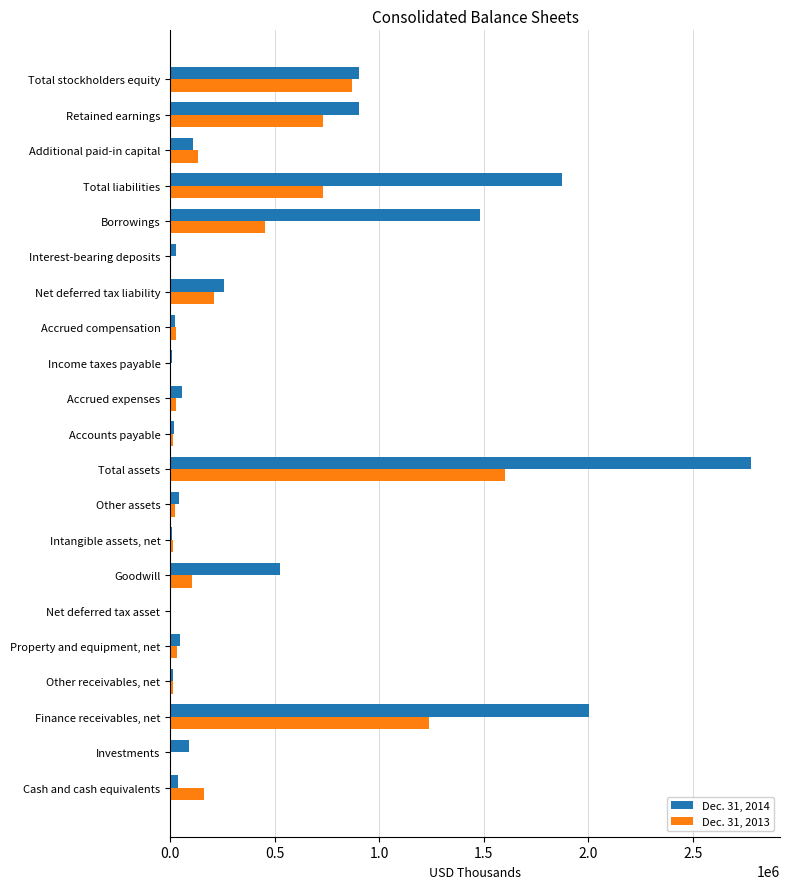

How many categories are shown in the chart?

21